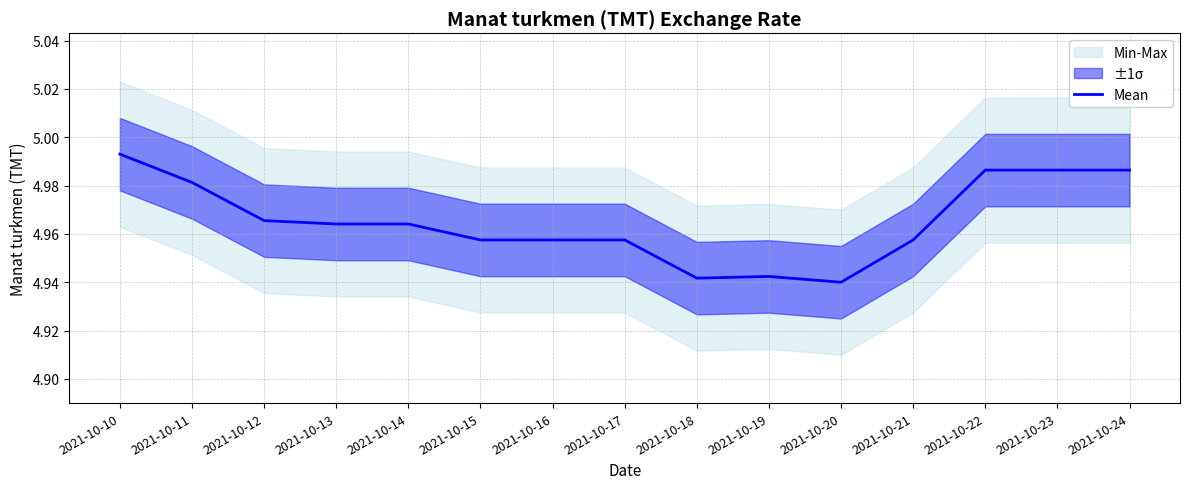

Which has a higher value, 2021-10-22 or 2021-10-17?

2021-10-22